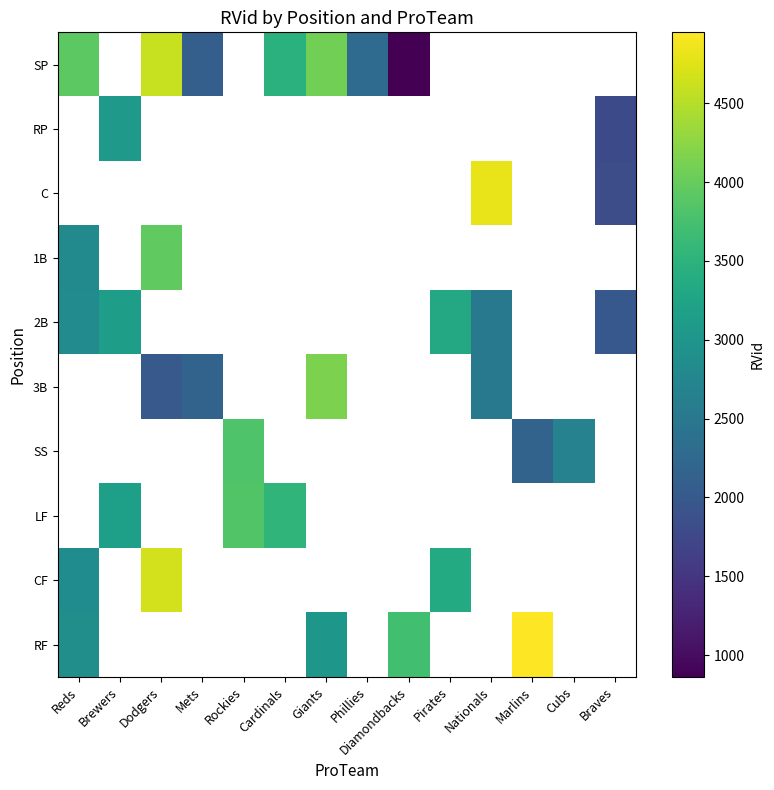

What is the difference between the maximum and minimum values in the 2B series?

1351.0